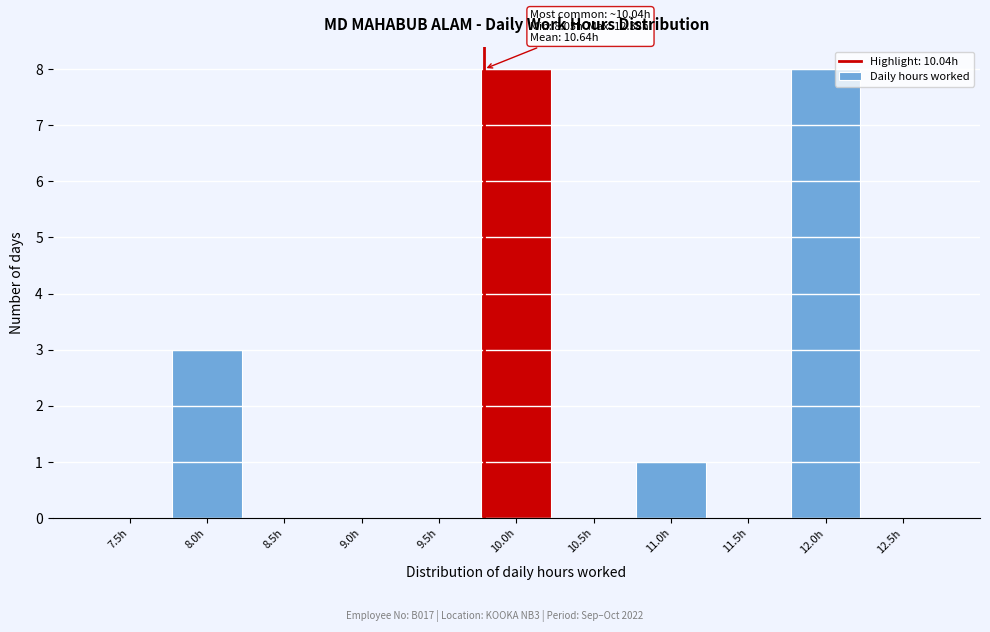

Reading left to right, transcribe all the data shown in this chart.

7.5h=0	8.0h=3	8.5h=0	9.0h=0	9.5h=0	10.0h=8	10.5h=0	11.0h=1	11.5h=0	12.0h=8	12.5h=0